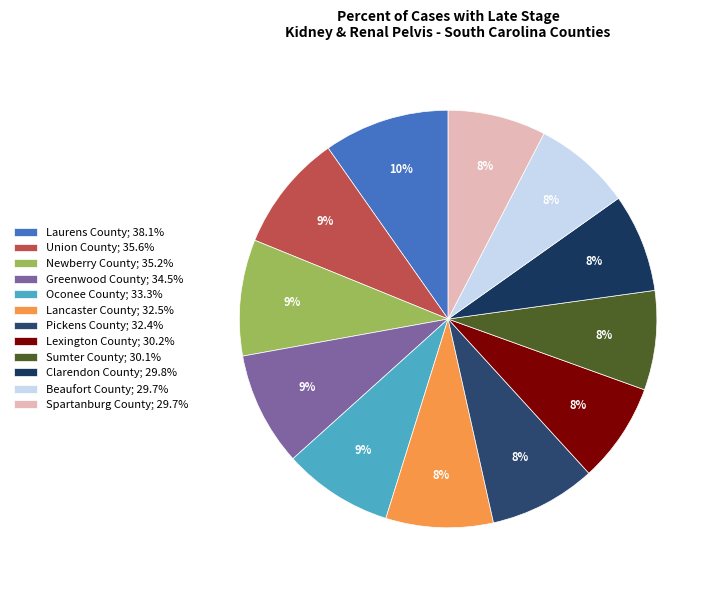

True or false: Laurens County accounts for 10% of the total.

True